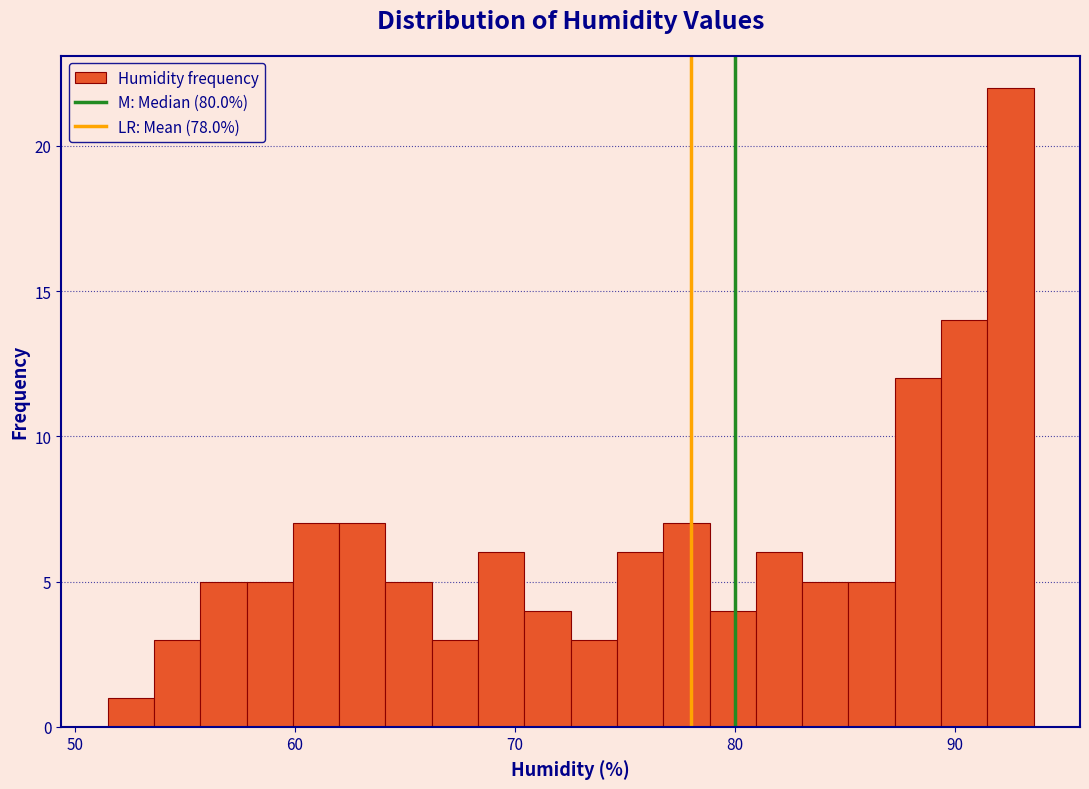

Around what value on the x-axis is the tallest bar? Give the approximate position of its centre, as read against the axis.

93